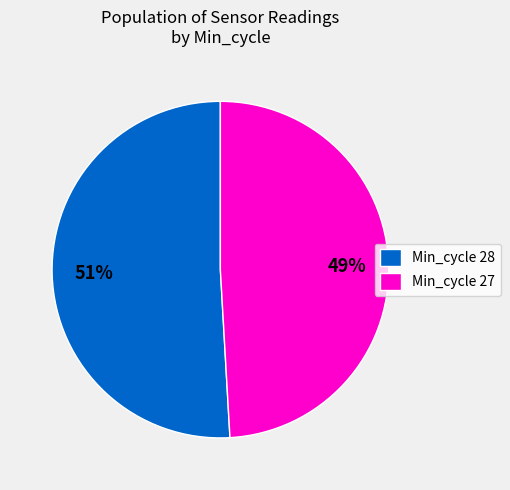

Which category has the smallest portion of the pie?

Min_cycle 27